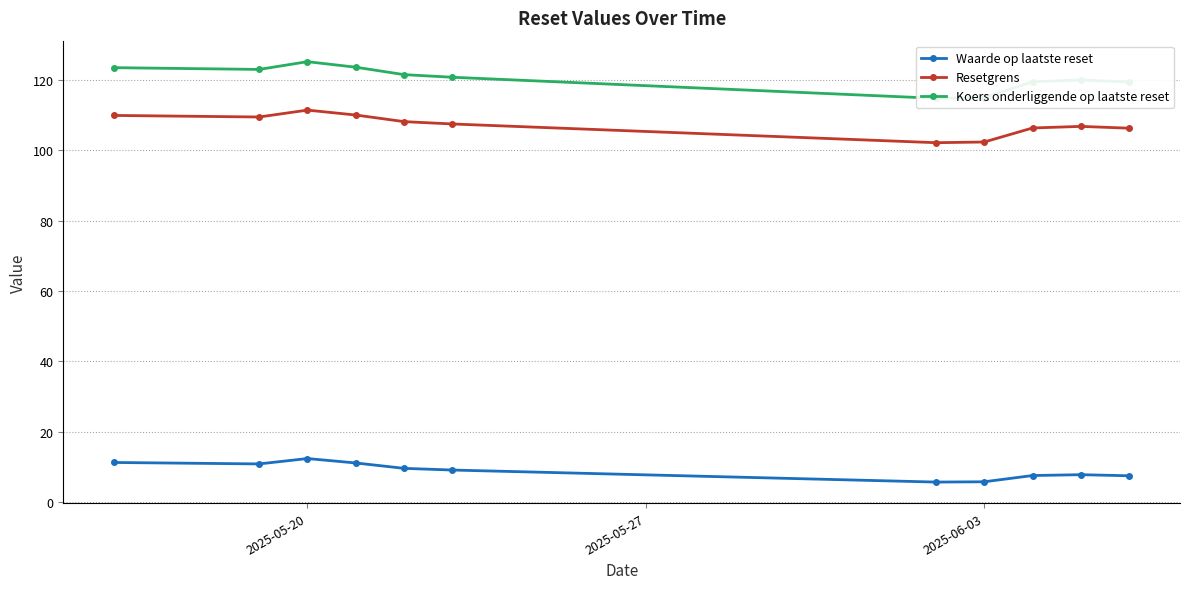

What is the minimum value for Waarde op laatste reset?

5.6